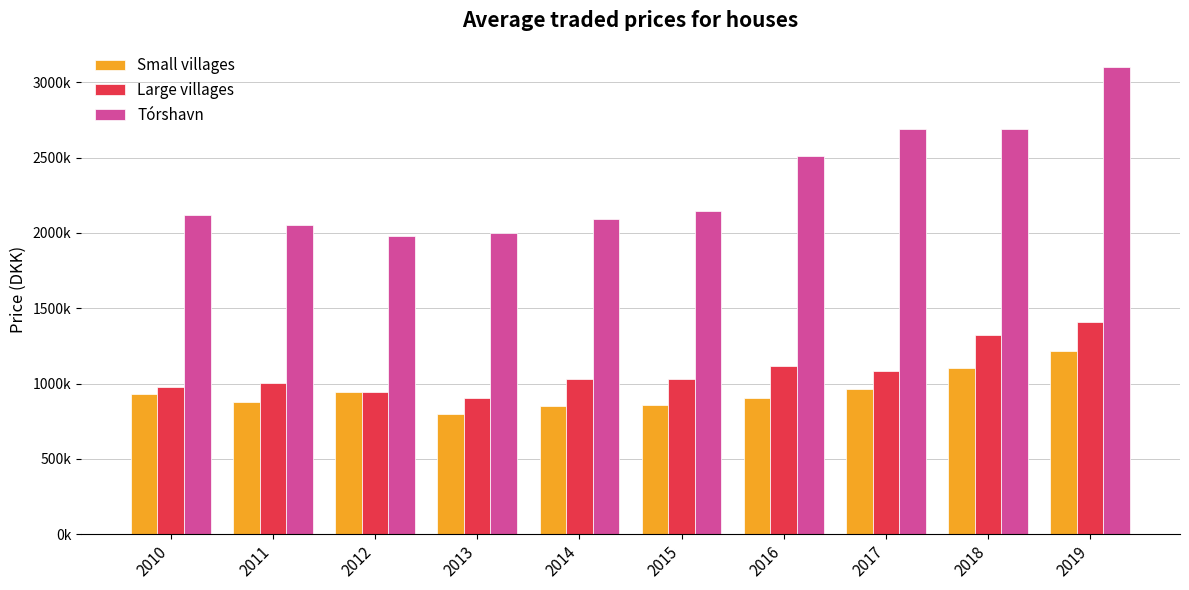

The value of Large villages at 2015 is 1031447. True or false?

True